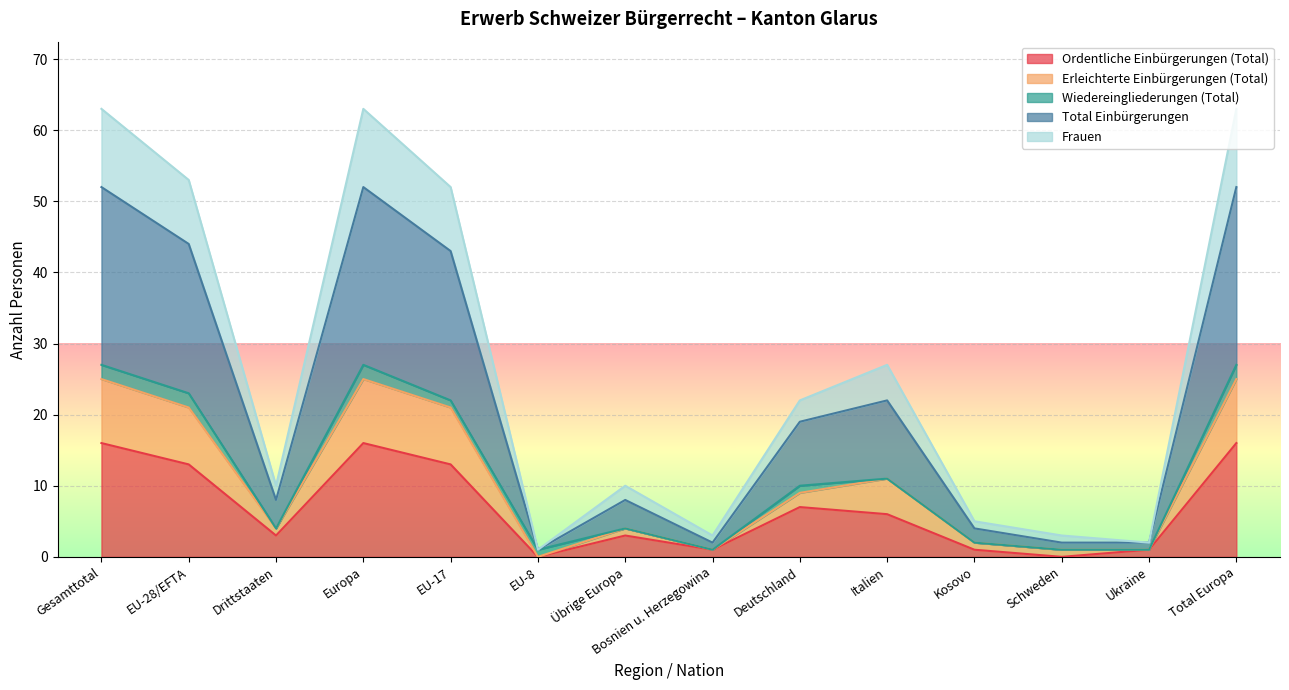

What is the highest value of the Ordentliche Einbürgerungen (Total) series?

16